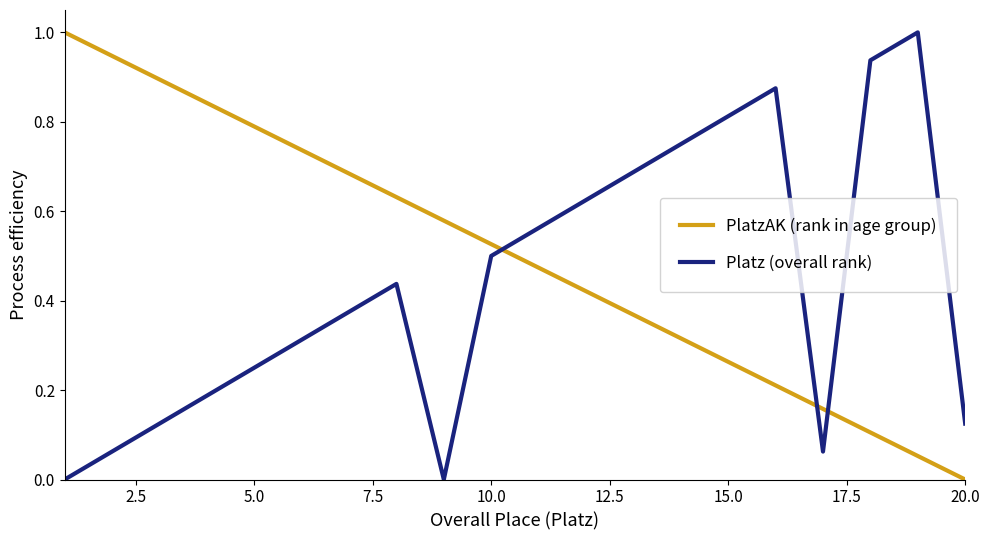

Does the chart have visible grid lines?

No